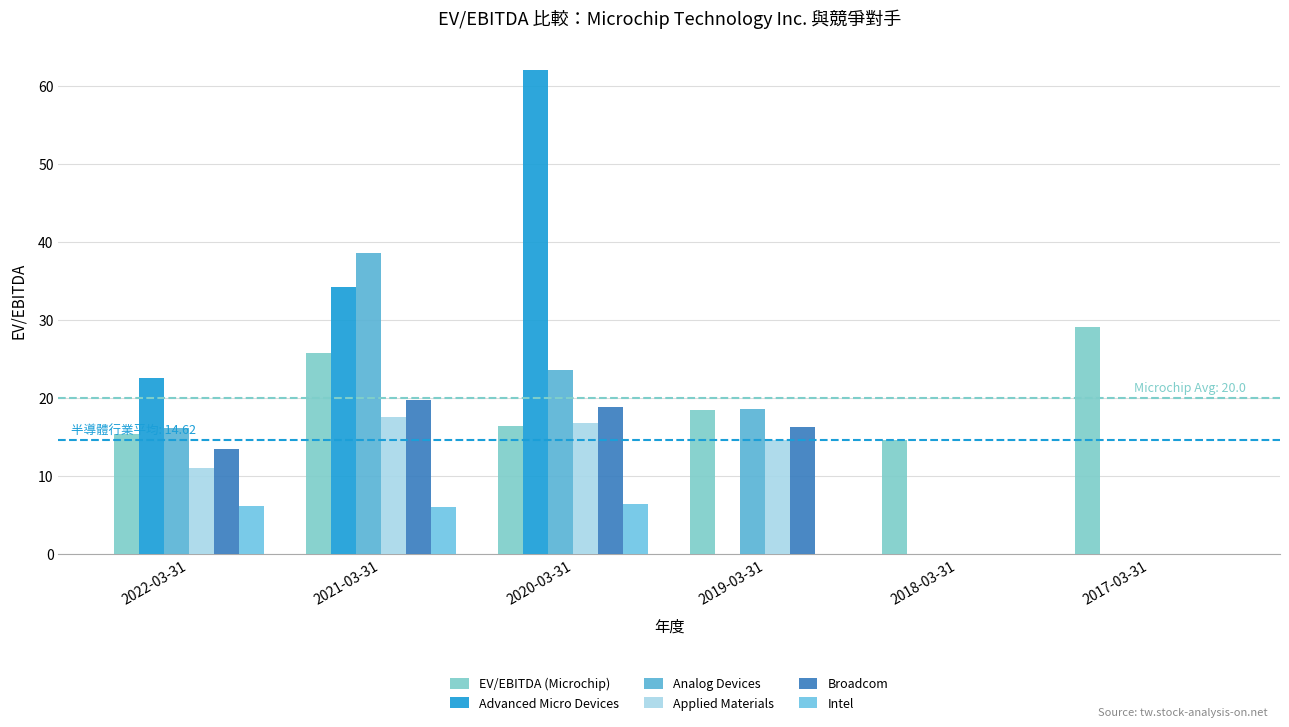

Count the number of data series in this chart.

6